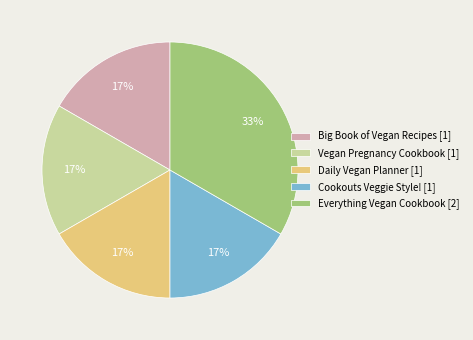

Does any single category account for the majority?

No